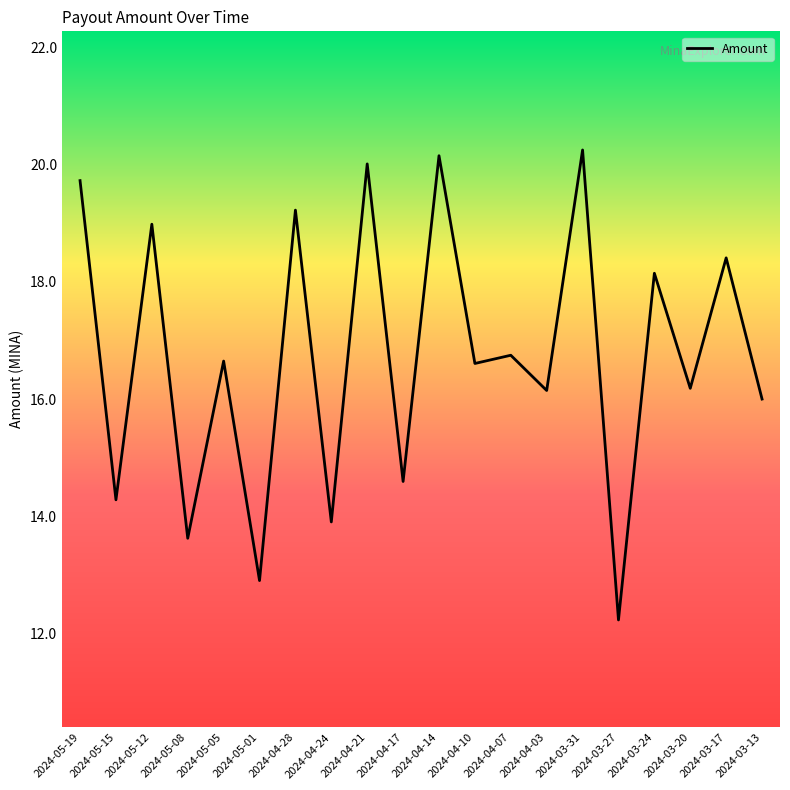

What is the minimum value shown in the chart?

12.2